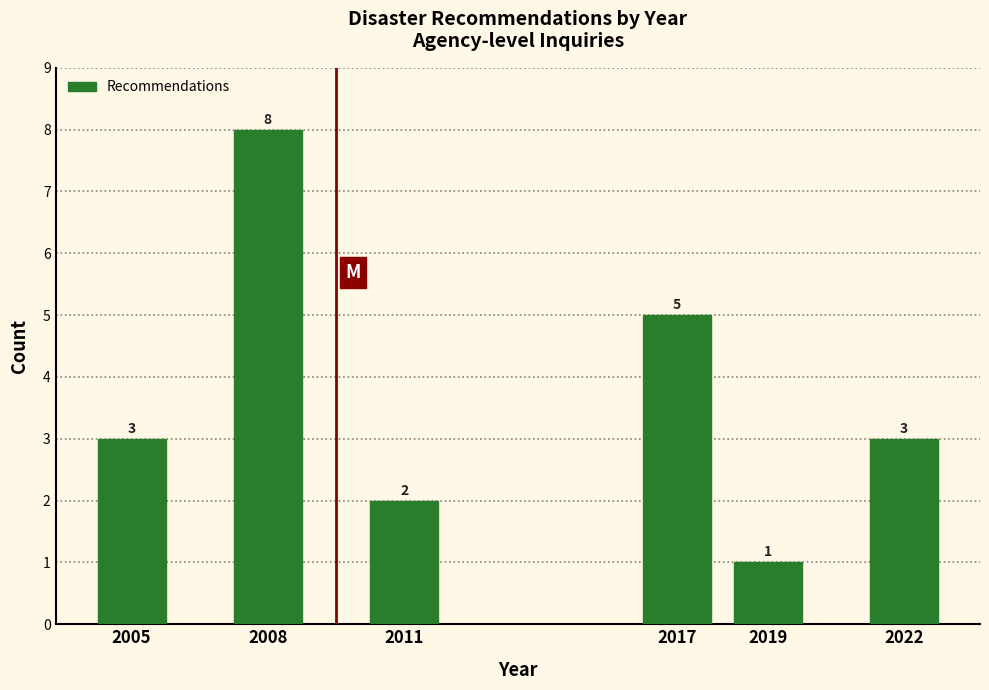

Reading right to left, transcribe all the data shown in this chart.

3	1	5	2	8	3